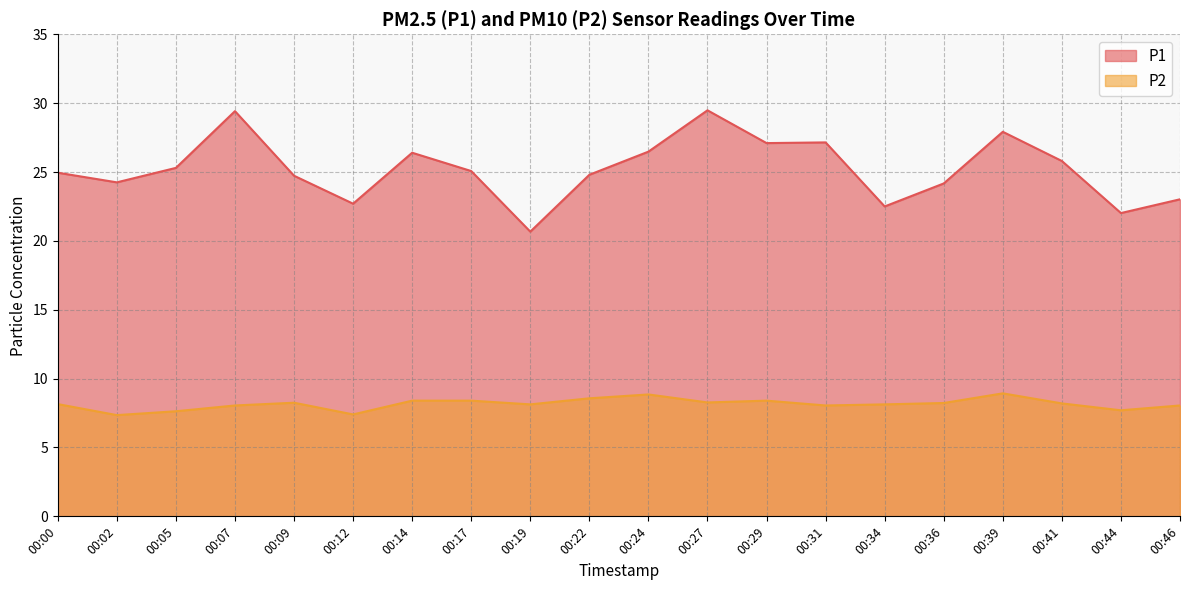

Does the chart display data point markers on the line(s)?

No